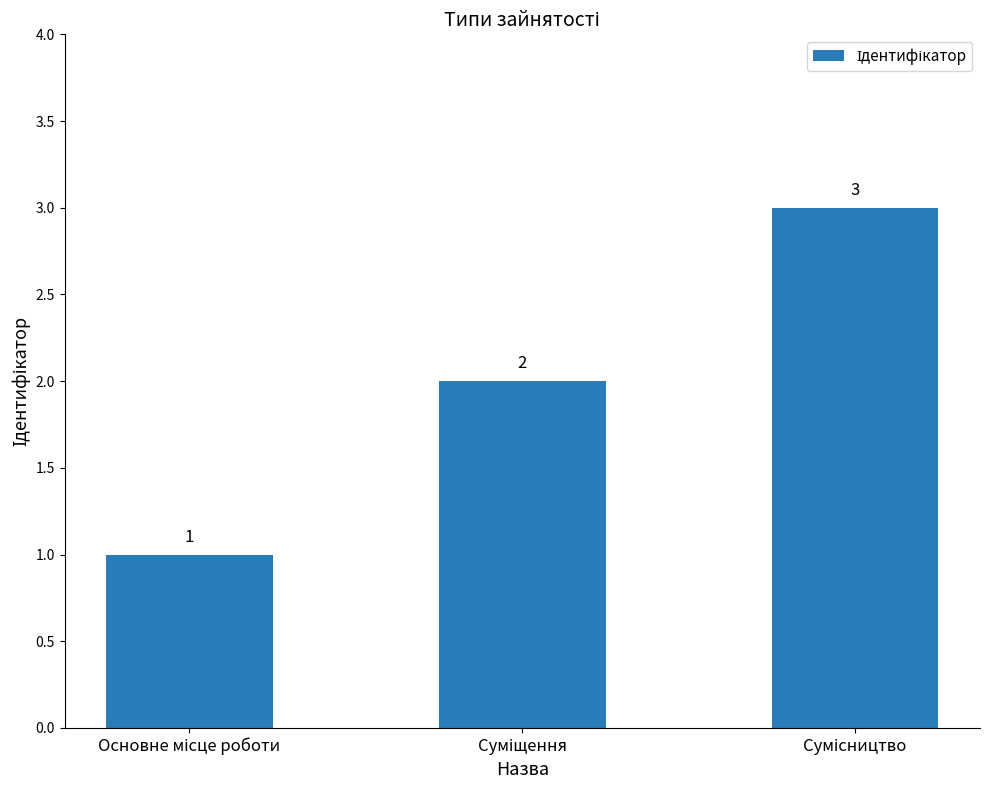

What is the greatest value displayed?

3